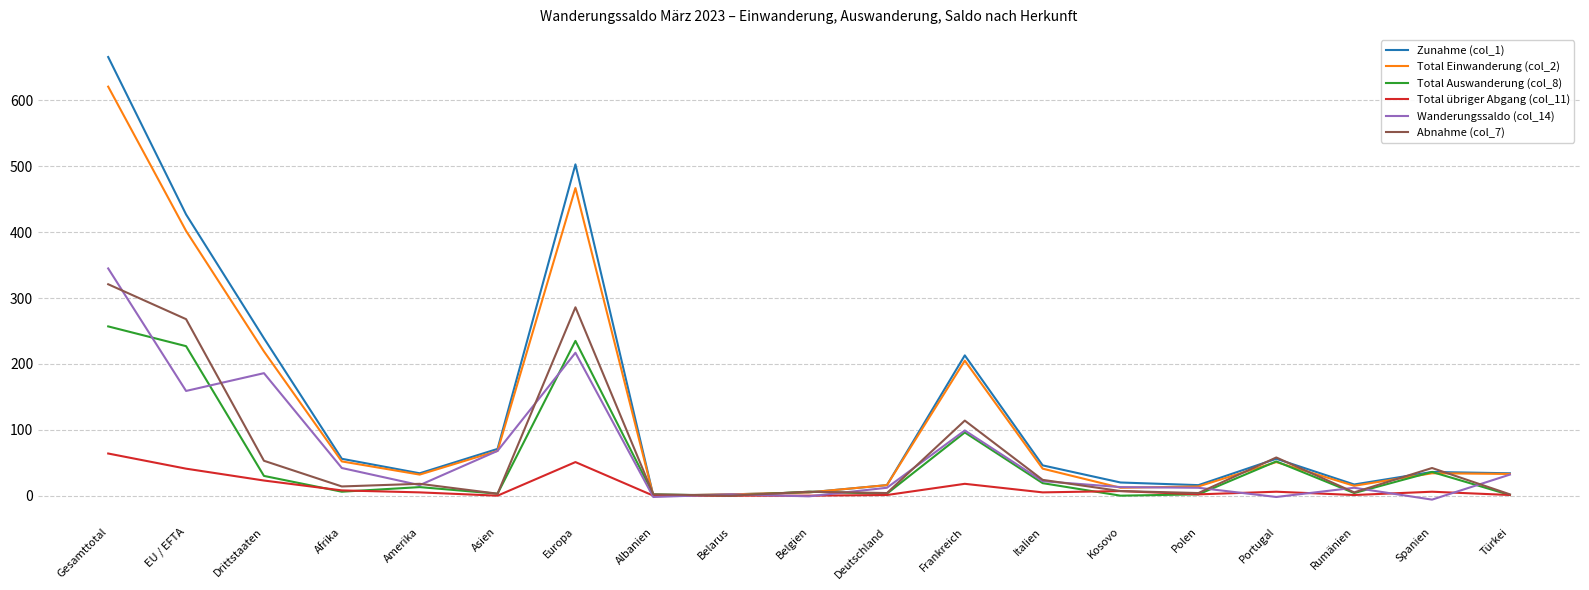

What is the greatest value displayed?

666